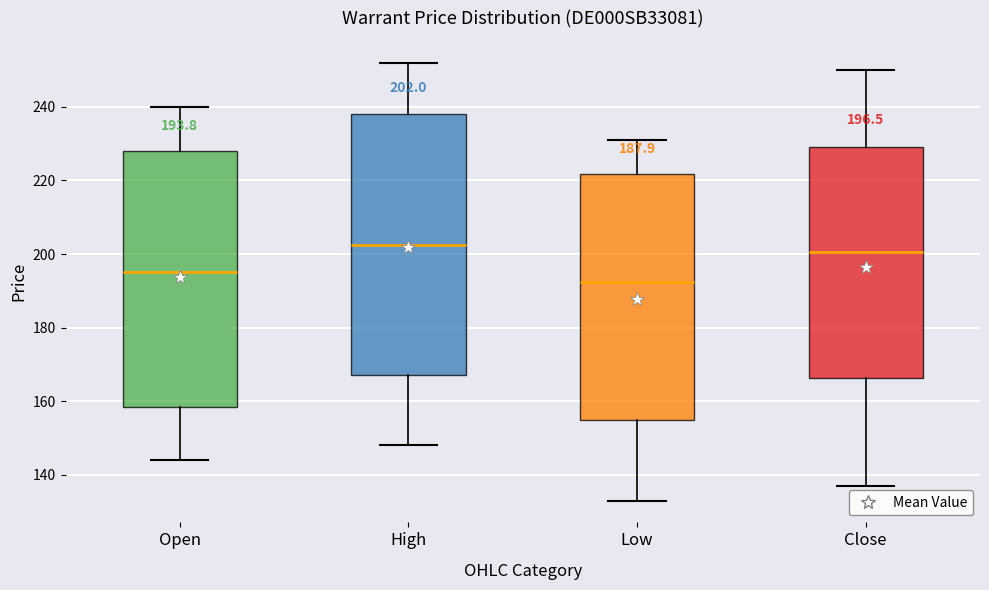

Which box's median line is the highest?

High